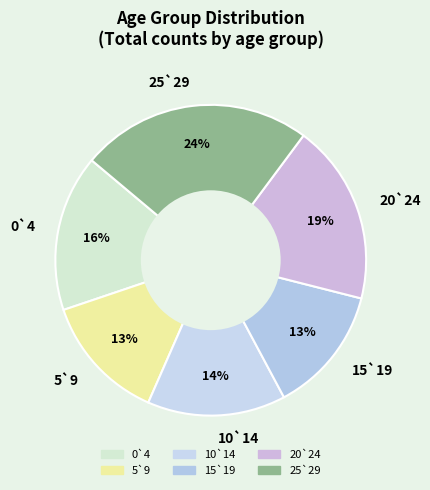

Combined, do 5`9 and 20`24 account for over 50%?

No